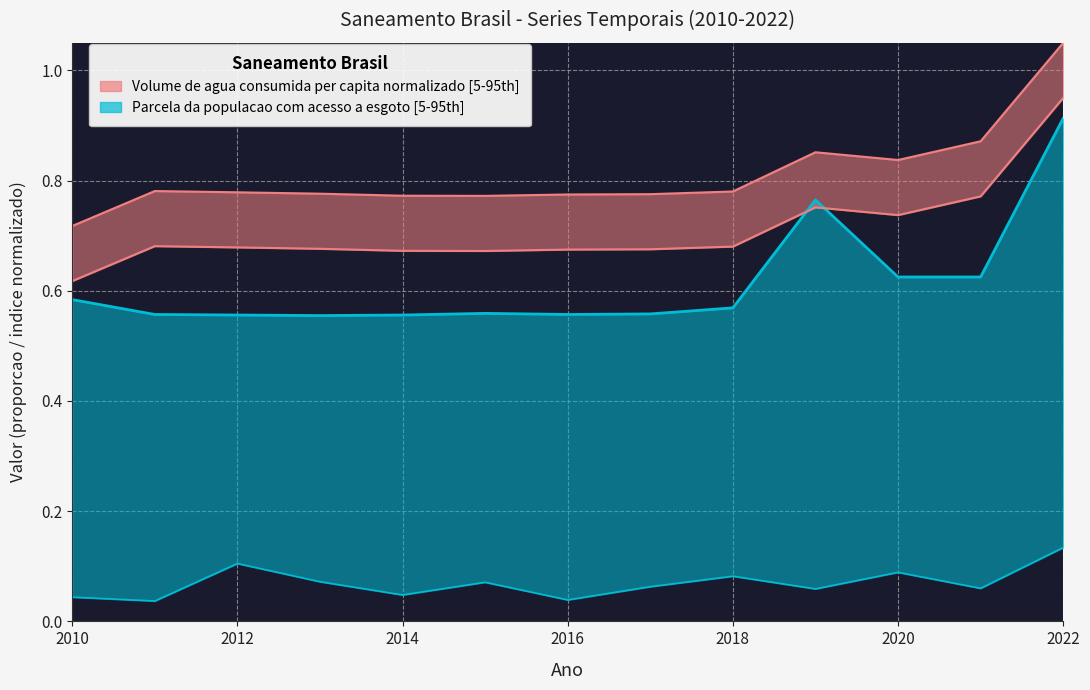

What is the maximum value for Volume de agua consumida per capita (L/hab/dia)?

1.1